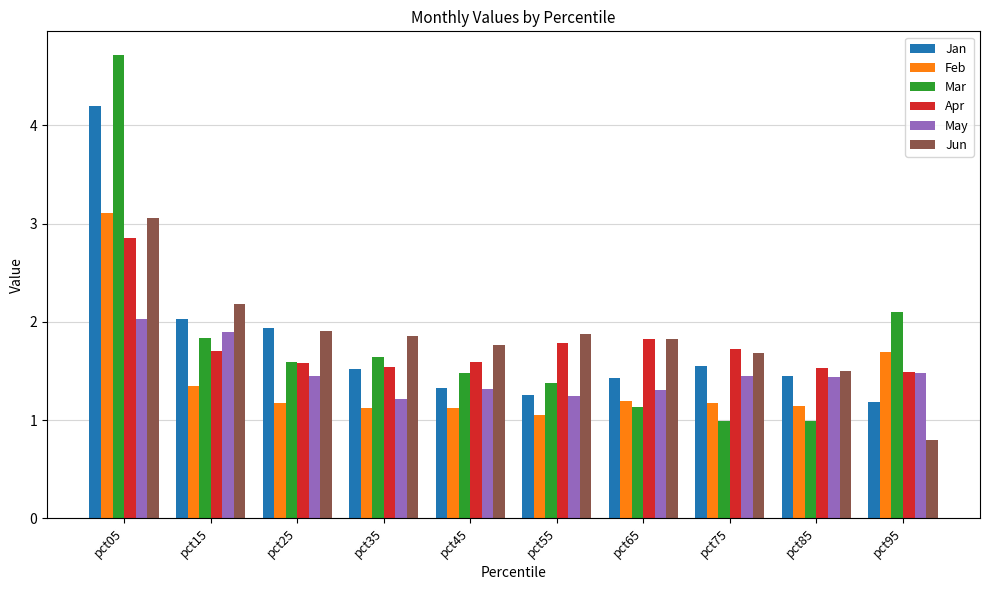

Where does the Jun series first go above 1?

pct05